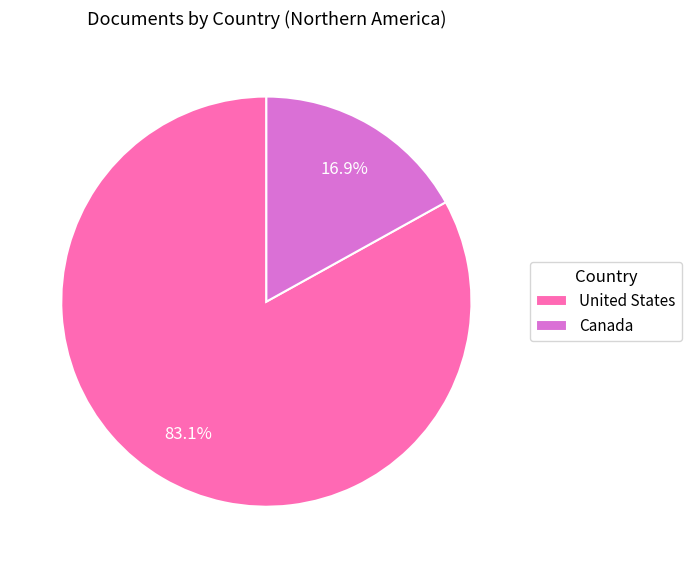

To the nearest percent, what is the difference between the Canada and United States slice percentages?

66%